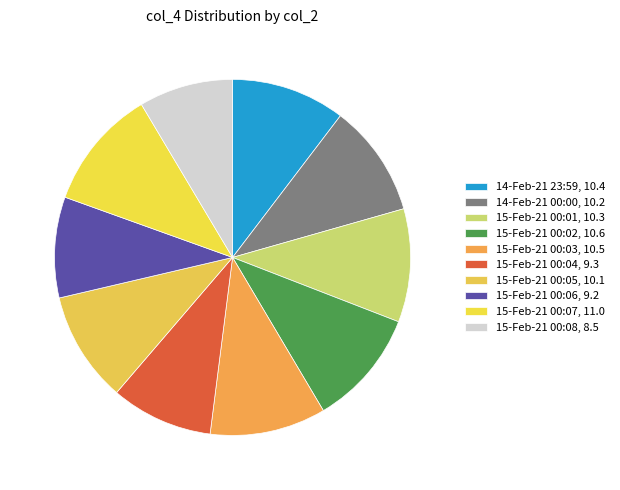

To the nearest percent, what portion does 14-Feb-21 00:00 represent?

10%